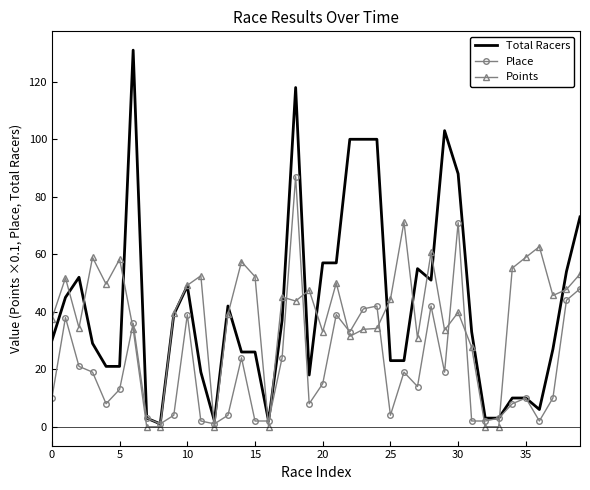

At how many categories does at least one series exceed 60?

11